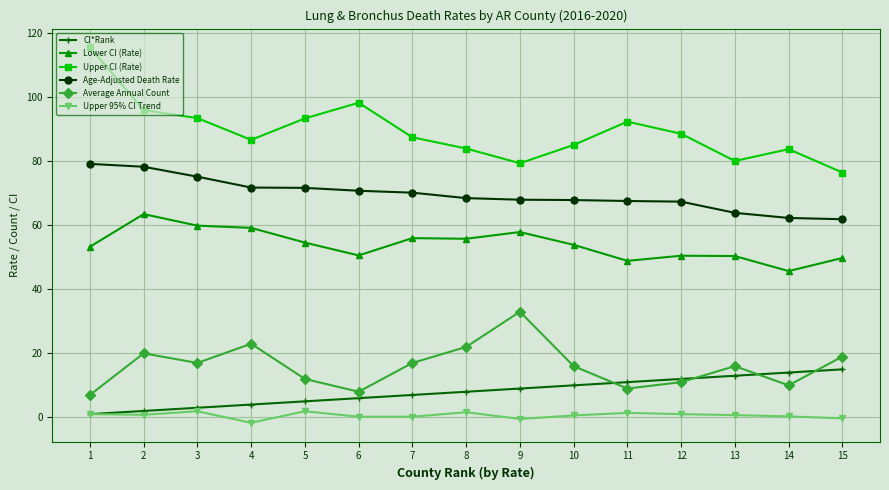

Between 1 and 6, which series saw the biggest shift?

Upper CI (Rate)